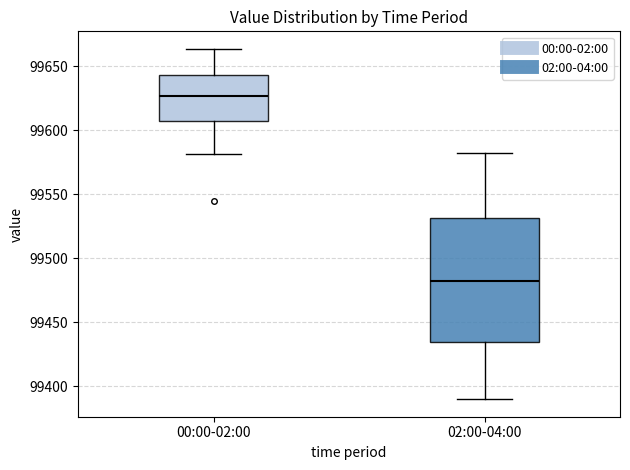

Where is the upper edge of the box for 02:00-04:00 on the y-axis? The values are not printed on the chart, so give them approximately, as read against the axis.

99530